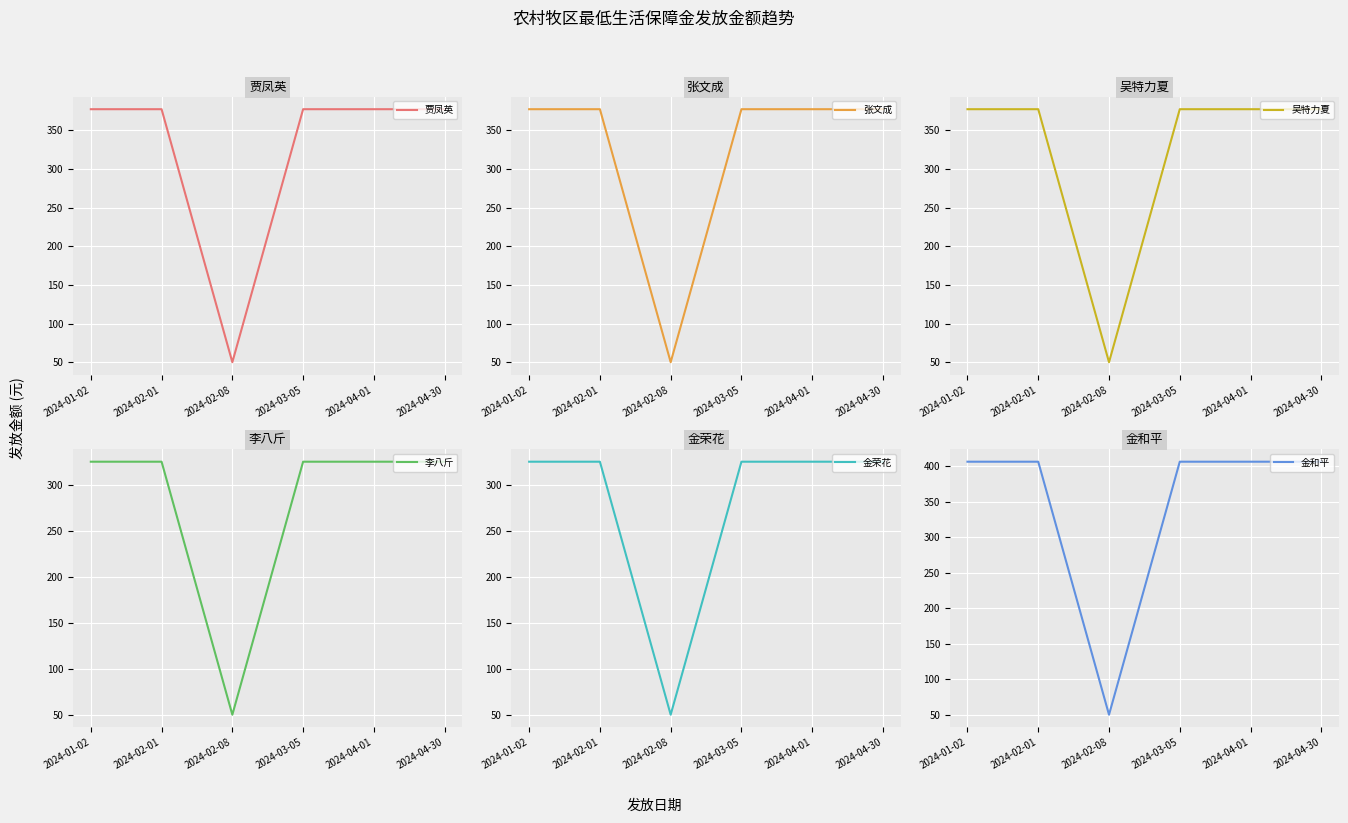

How many lines are shown in the chart?

6